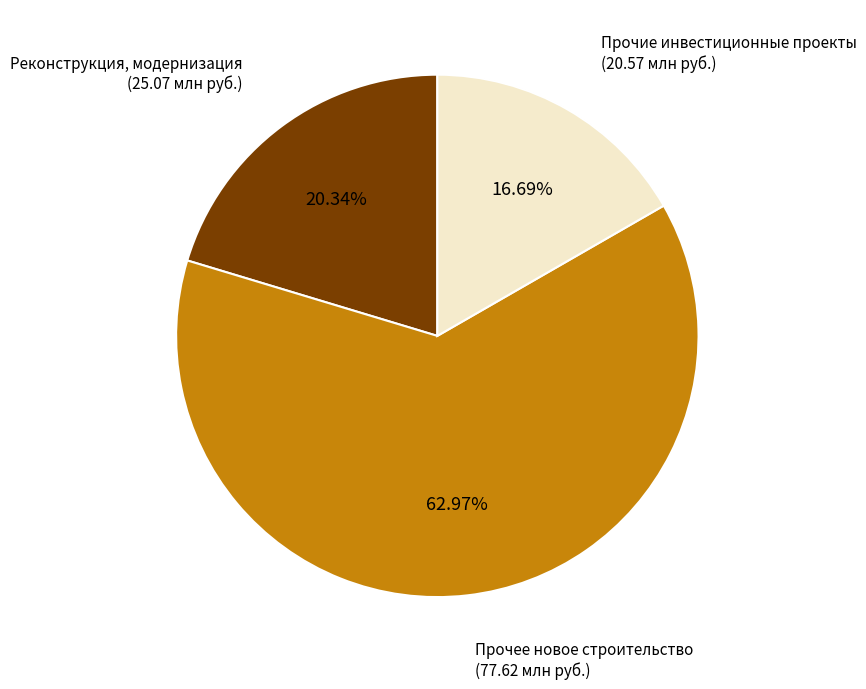

What percentage is the Прочие инвестиционные проекты slice, to the nearest percent?

17%